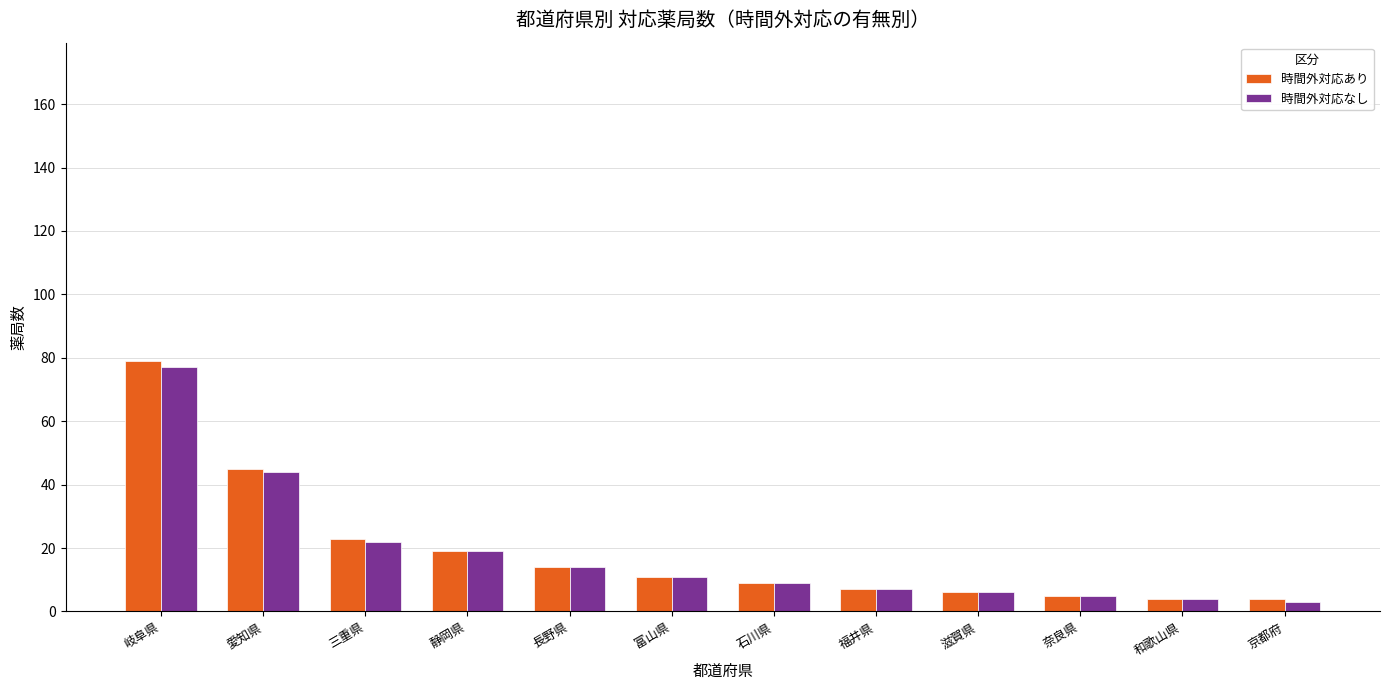

Is the value of 時間外対応あり at 富山県 greater than the value of 時間外対応なし at 滋賀県?

Yes